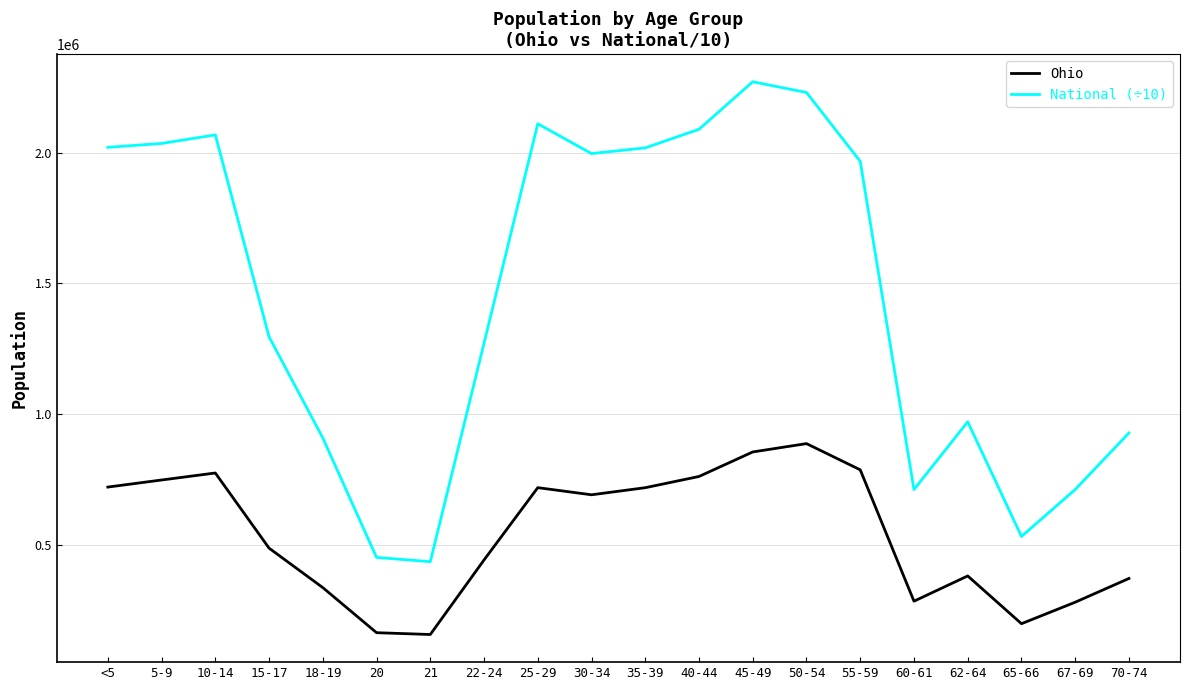

What is the difference between the Ohio values at 50-54 and 20?

723071.0